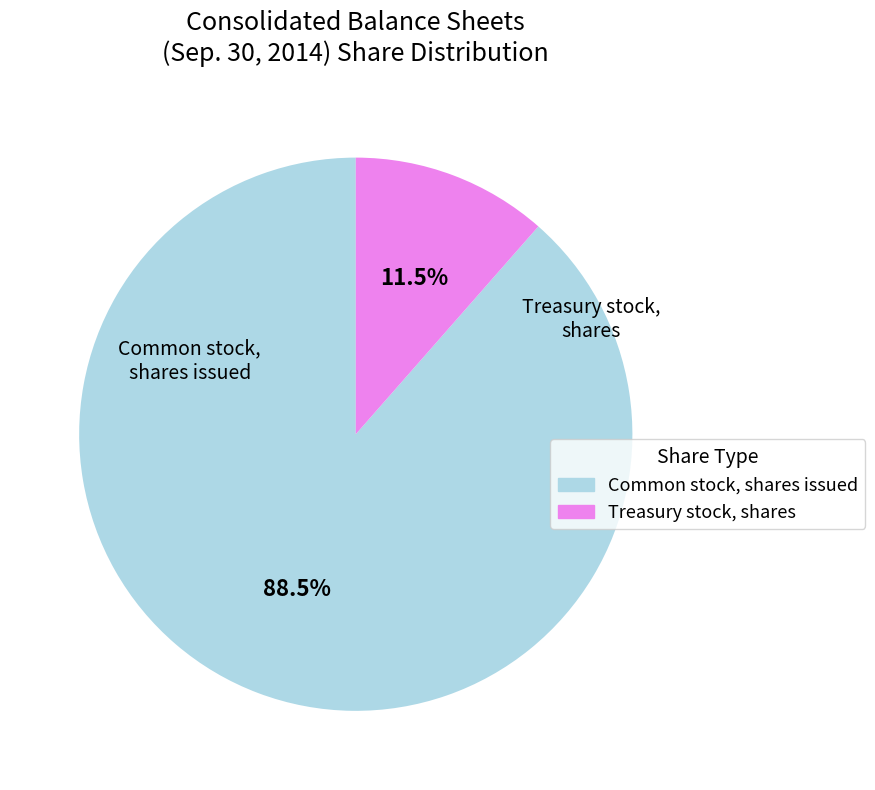

How many segments does this pie chart have?

2